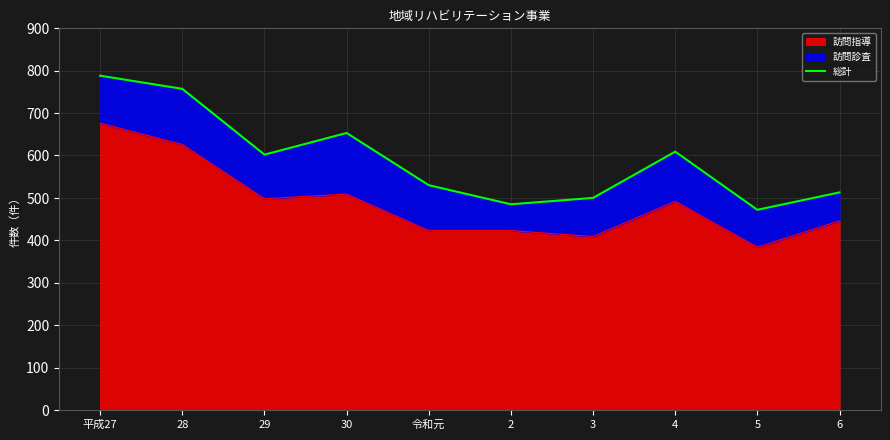

What position from the right is 3?

4